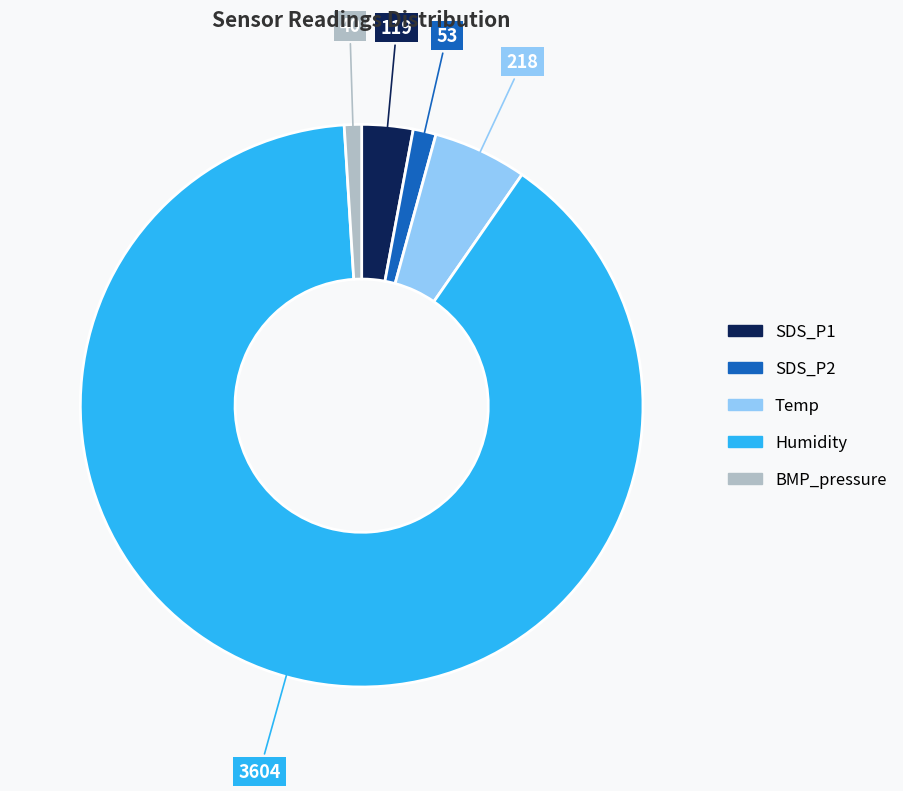

What is the largest slice in the pie chart?

Humidity